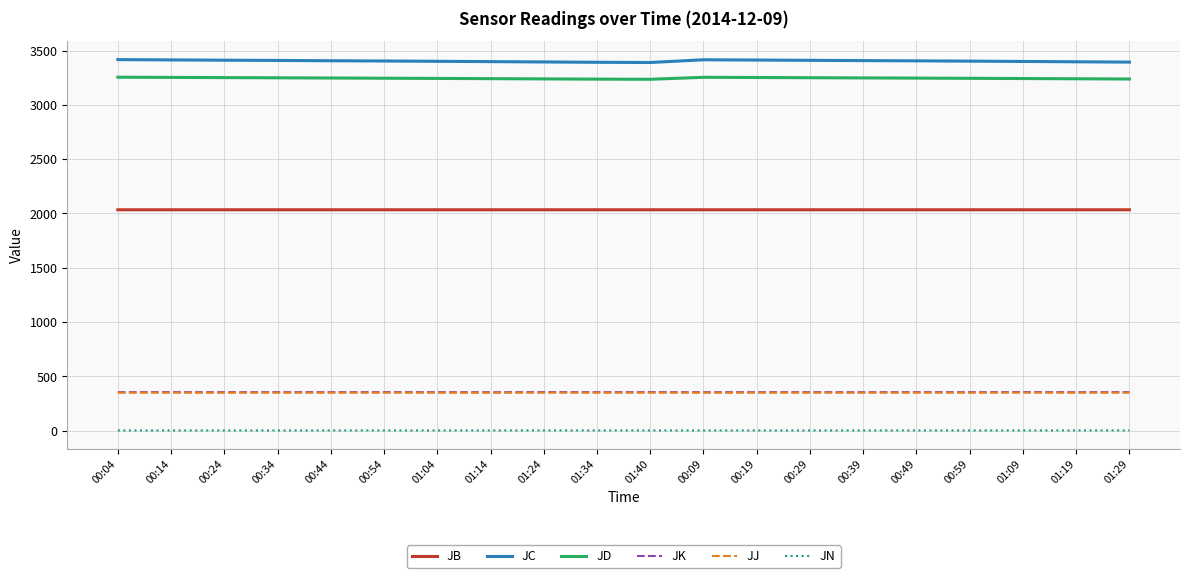

What is the maximum value shown in the chart?

3416.3